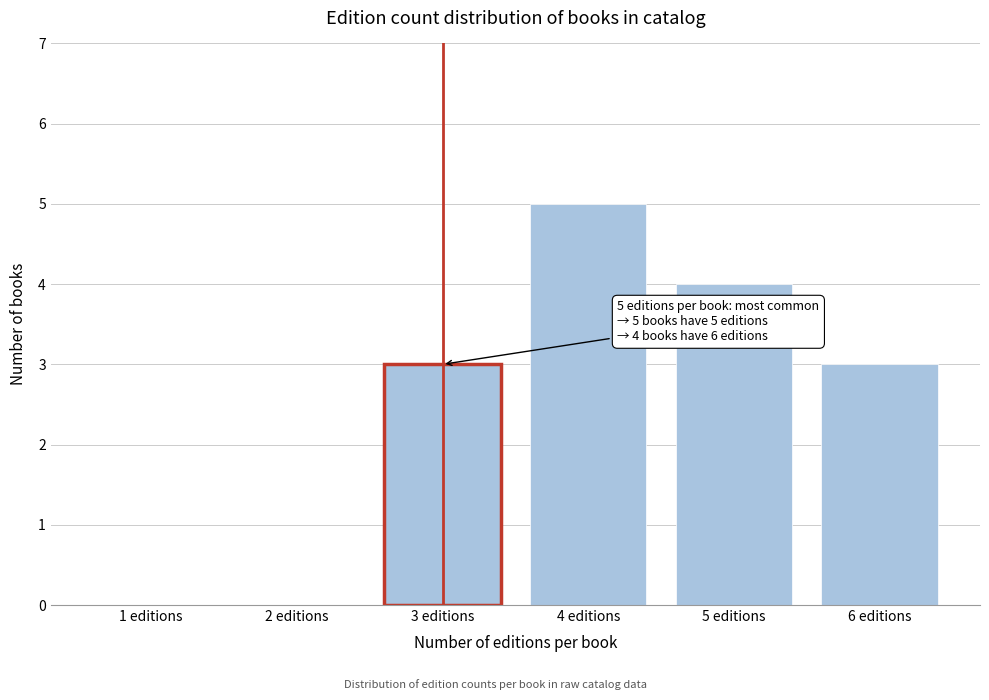

Reading left to right, extract all data points from this chart.

1 editions=0	2 editions=0	3 editions=3	4 editions=5	5 editions=4	6 editions=3